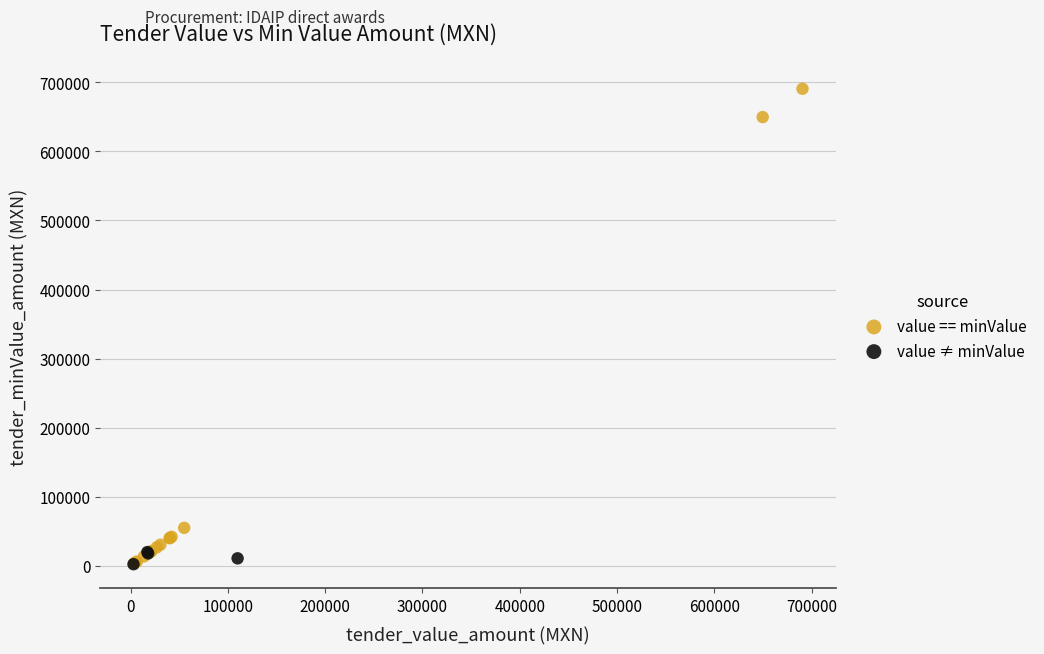

Which series has the largest Y range (max minus min)?

value == minValue